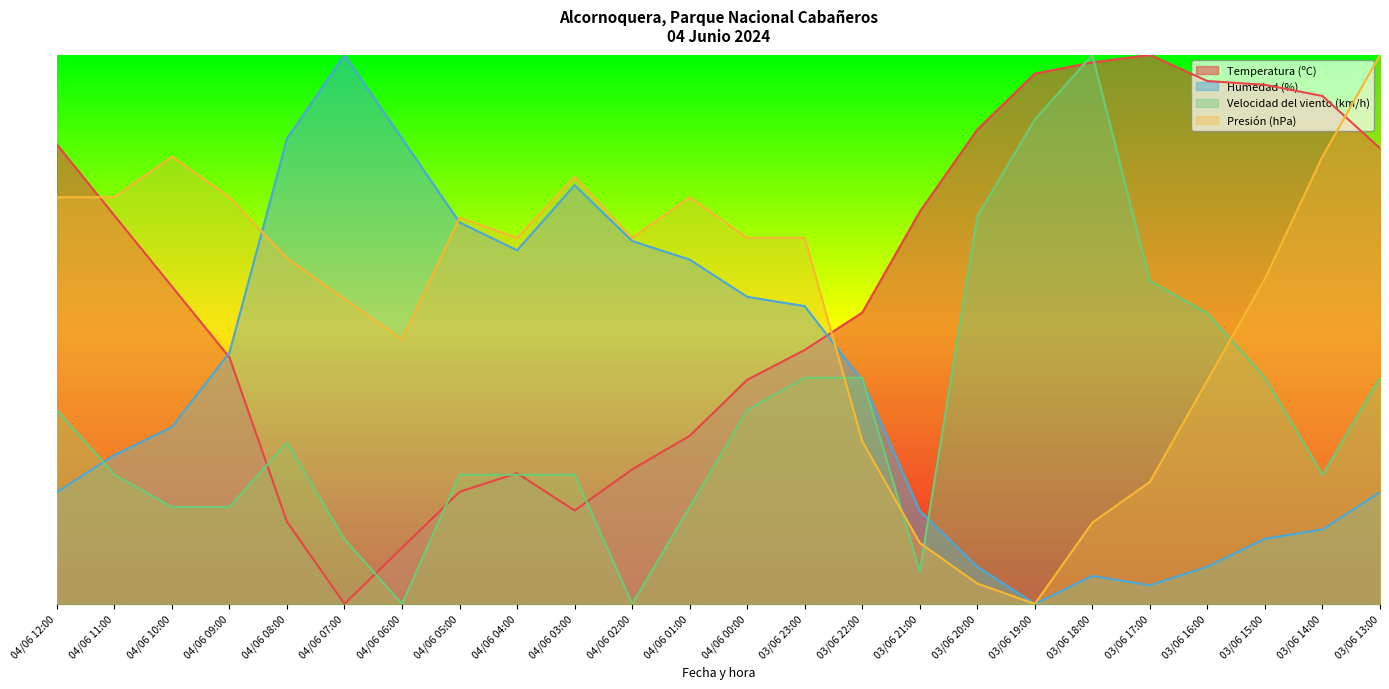

True or false: Temperatura (ºC) and Velocidad del viento (km/h) cross at least once.

True